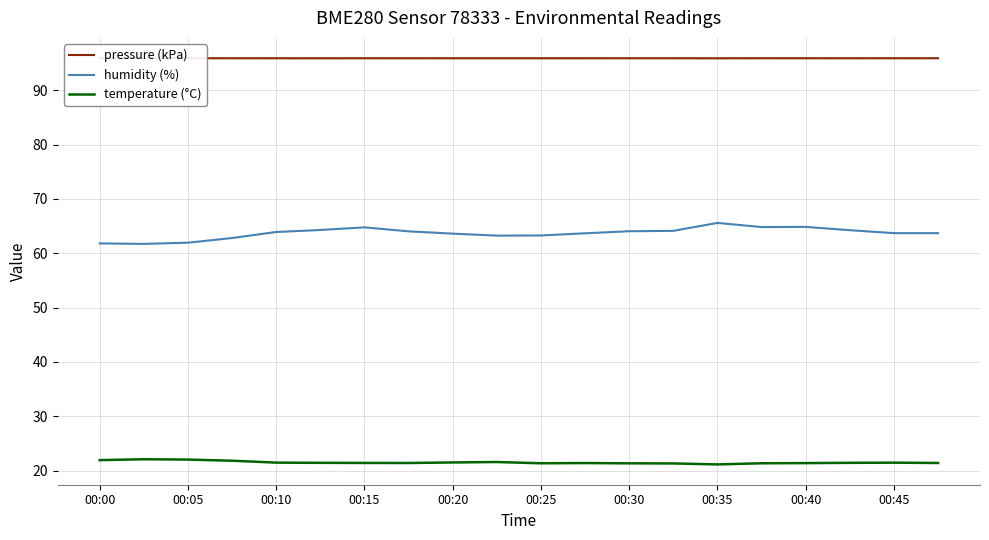

True or false: temperature (°C) and humidity (%) cross at least once.

False